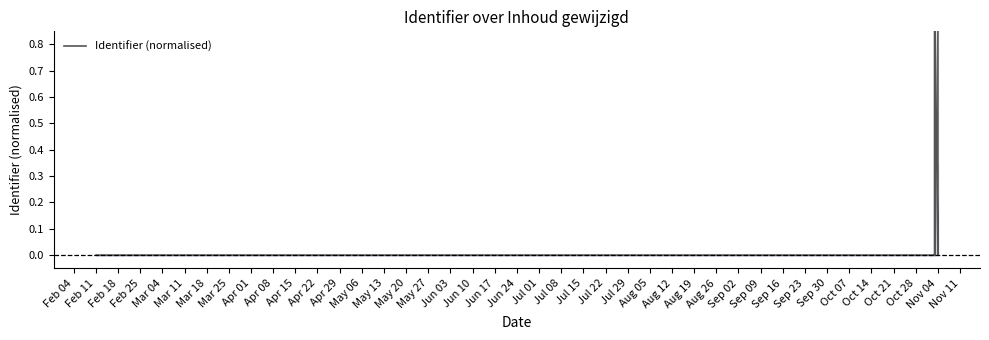

Reading left to right, list all the values displayed in this chart.

0.0	0.0	0.0	0.0	1.0	1.0	1.0	0.0	1.0	0.0	0.0	0.0	1.0